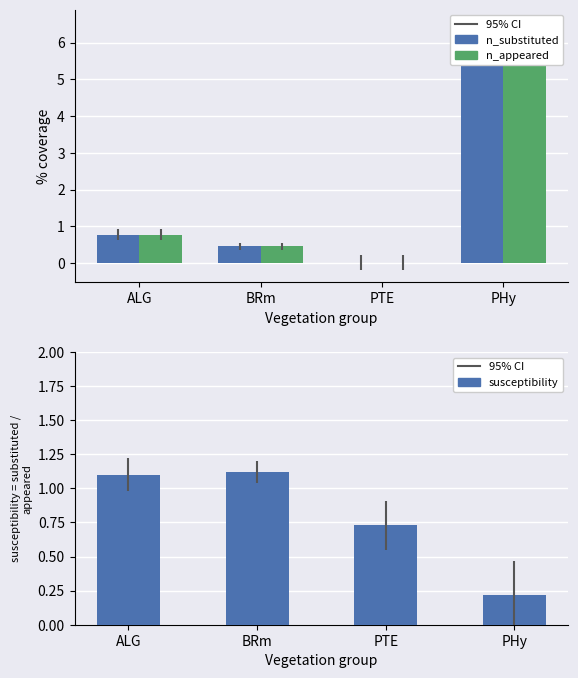

What are all the series names shown in the legend?

n_substituted, n_appeared, susceptibility